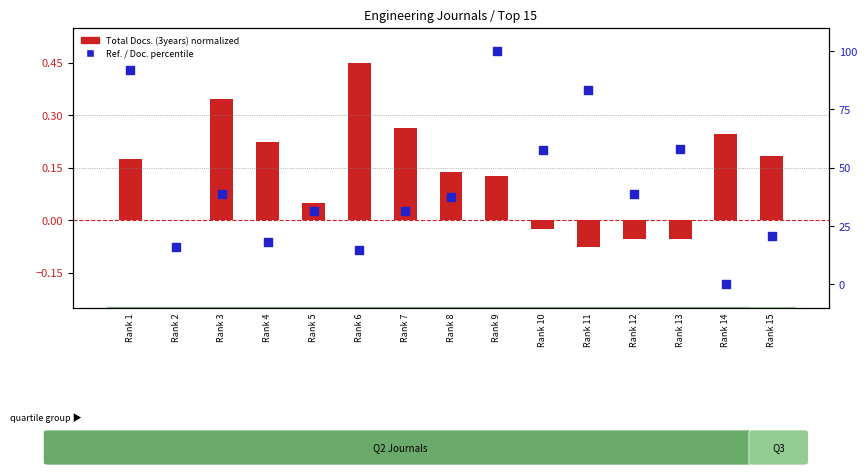

Which series has the largest total across all categories?

Ref. / Doc. percentile